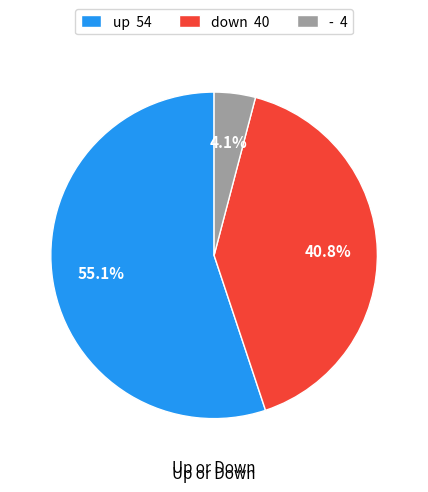

Count the number of slices in the pie.

3